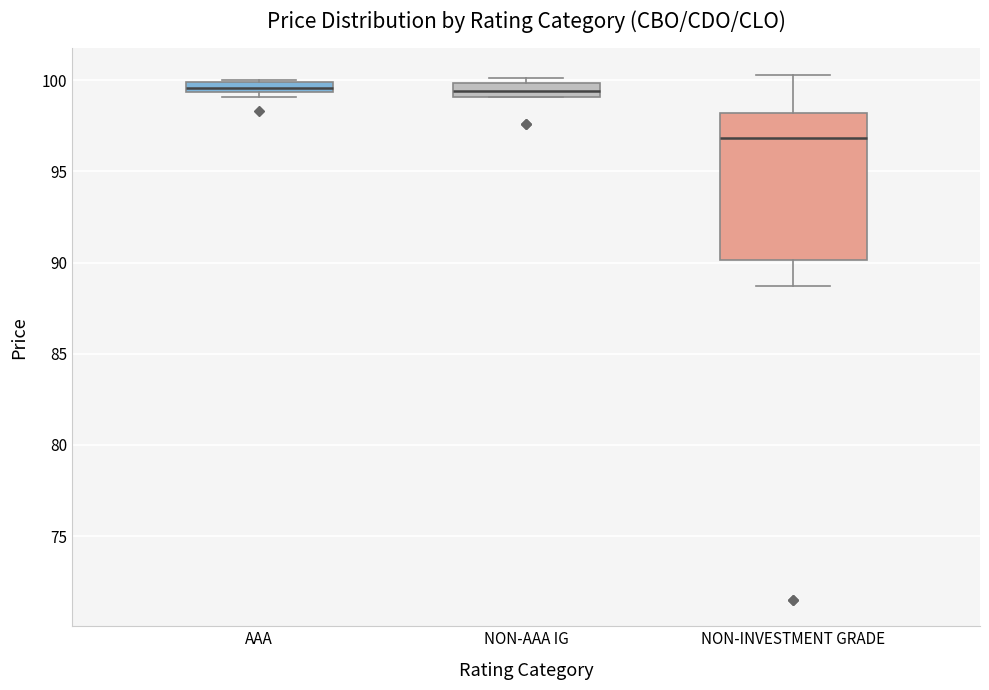

Which box's median line is the lowest?

NON-INVESTMENT GRADE